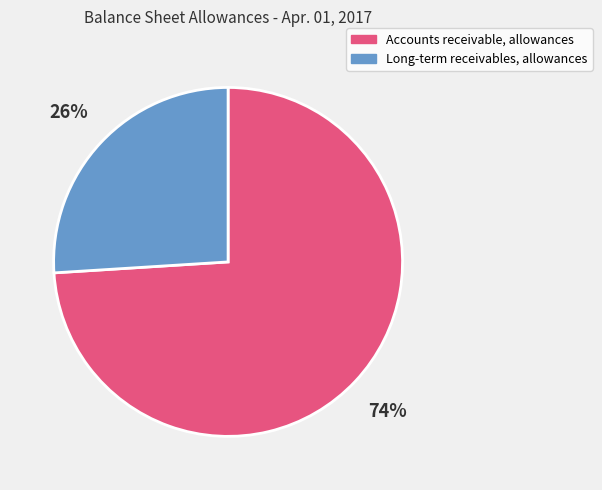

Is there a majority slice in this chart?

Yes